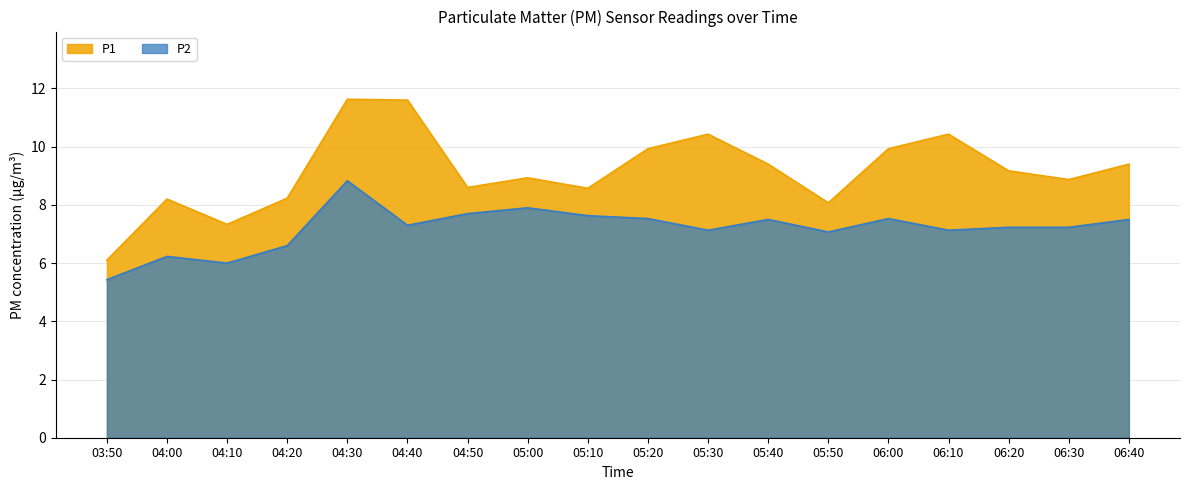

What value does the P1 series have at 04:40?

11.6